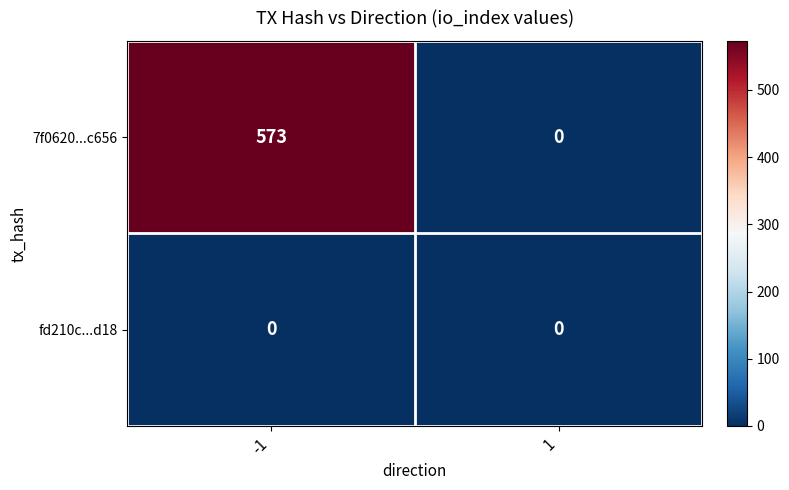

Which series has the largest total across all categories?

7f0620...c656